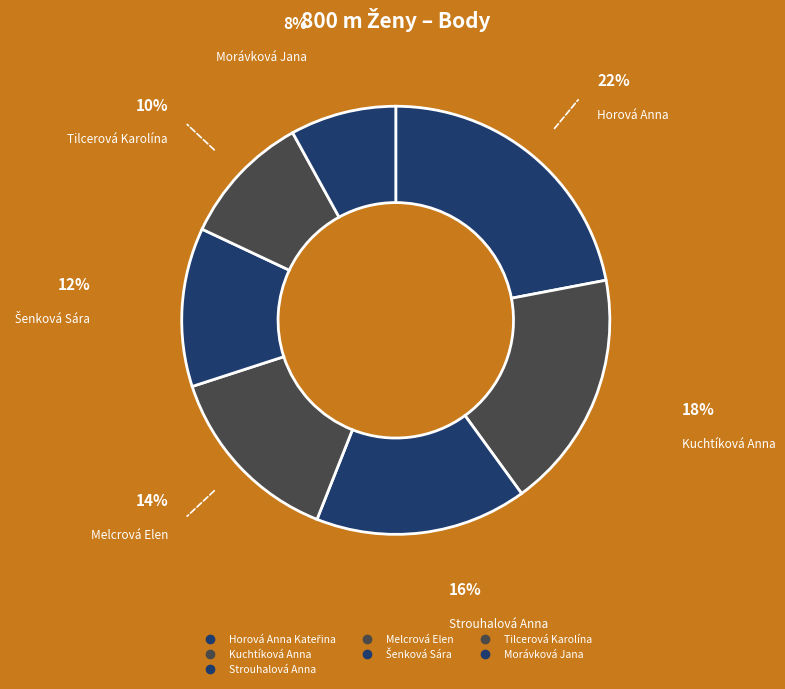

To the nearest percent, what percentage of the pie is Horová Anna Kateřina?

22%